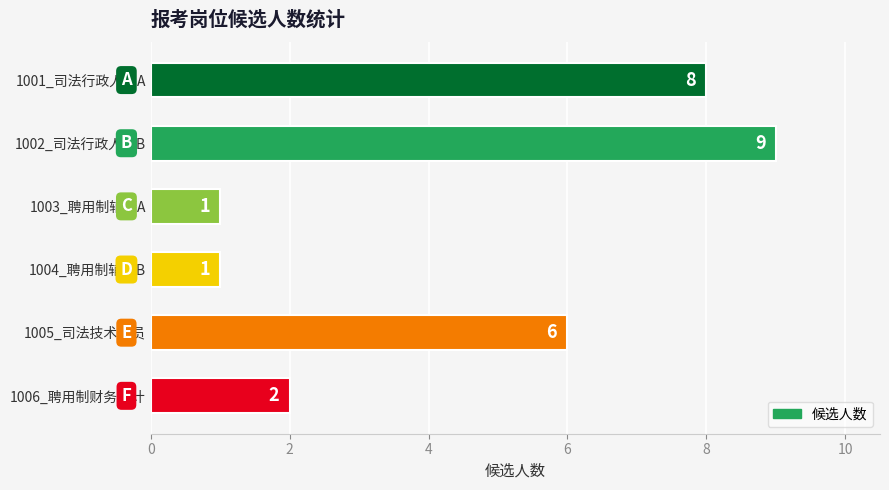

Reading top to bottom, extract all data points from this chart.

8	9	1	1	6	2